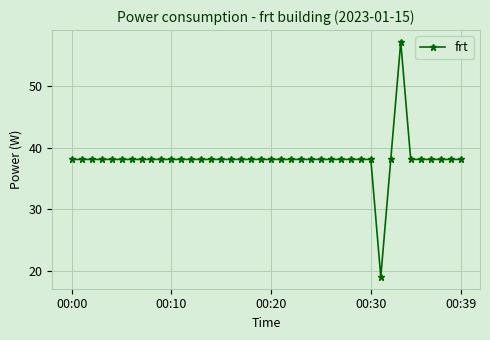

What is the maximum value shown in the chart?

57.2